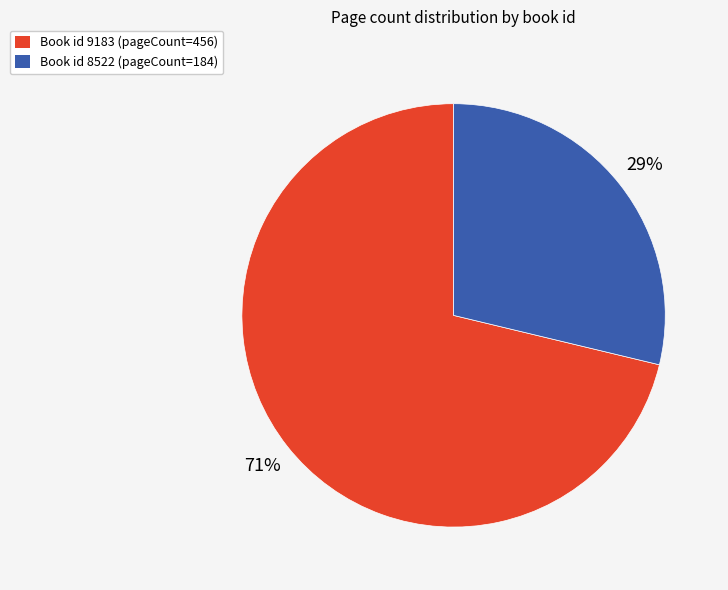

What is the largest slice in the pie chart?

Book id 9183 (pageCount=456)